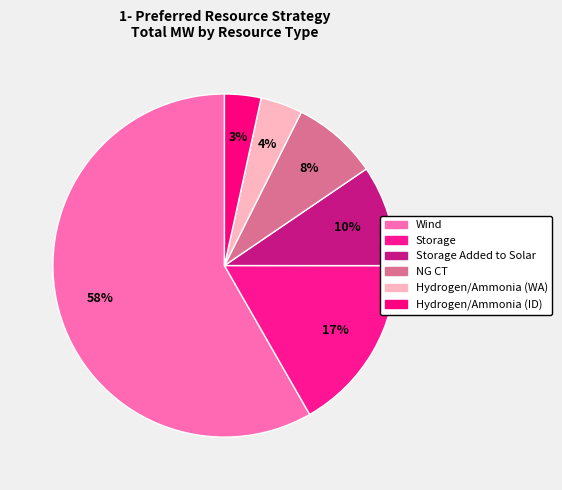

Count the number of slices in the pie.

6